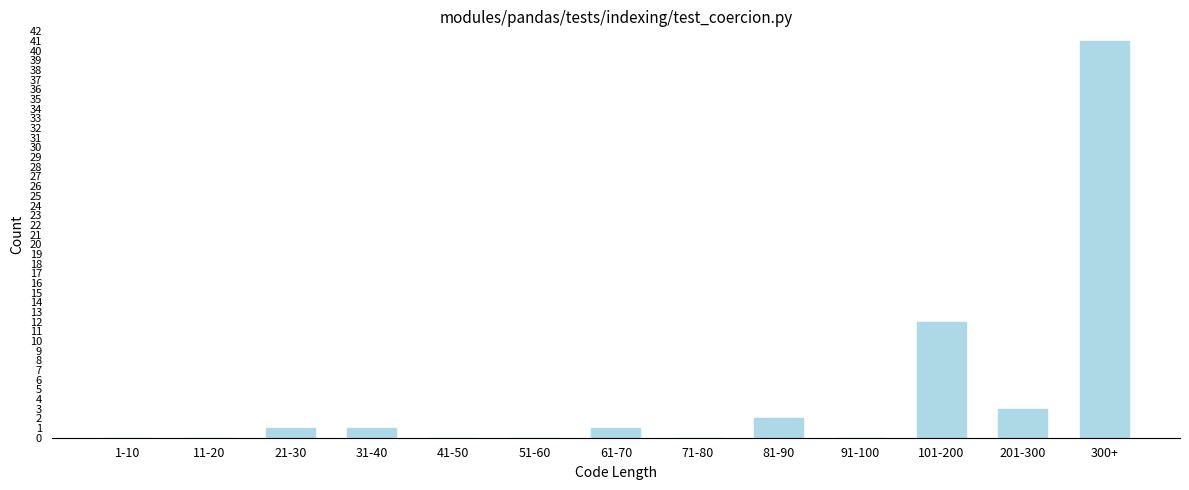

Reading right to left, list all the values displayed in this chart.

300+=41	201-300=3	101-200=12	91-100=0	81-90=2	71-80=0	61-70=1	51-60=0	41-50=0	31-40=1	21-30=1	11-20=0	1-10=0